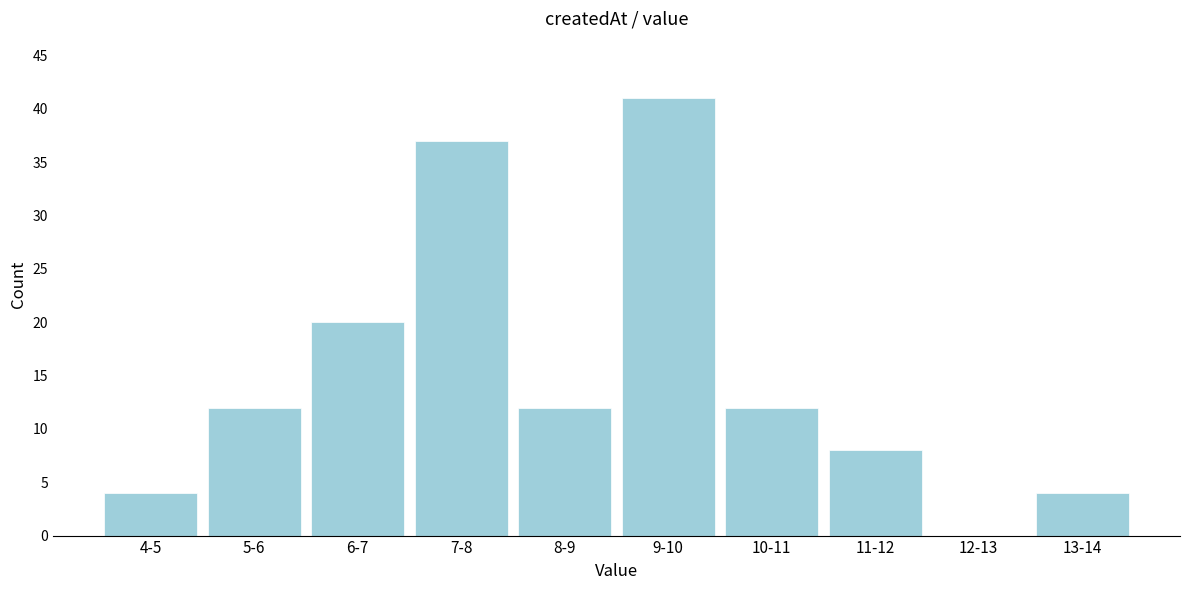

Reading left to right, list all the values displayed in this chart.

4-5=4	5-6=12	6-7=20	7-8=37	8-9=12	9-10=41	10-11=12	11-12=8	12-13=0	13-14=4